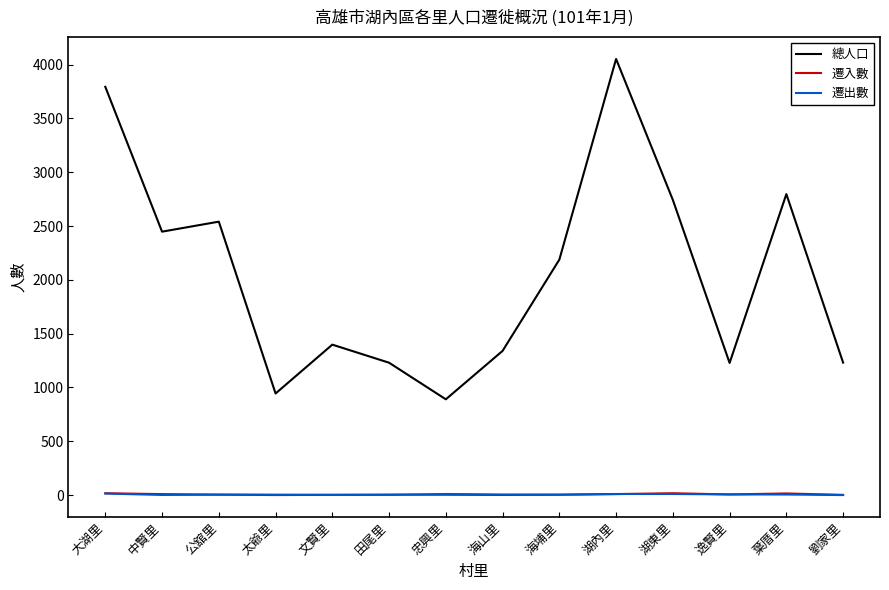

Between 大湖里 and 湖內里, which series saw the biggest shift?

總人口